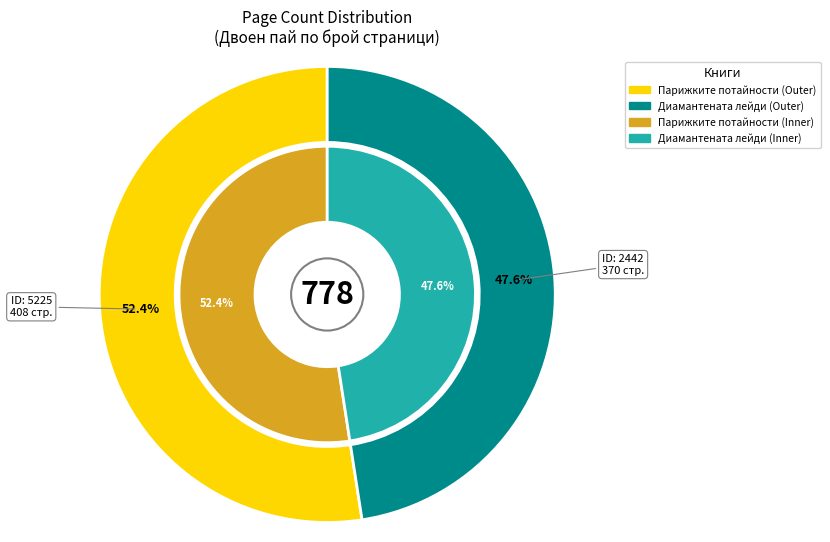

What is the ratio of the value at 5225 to the value at 2442?

1.1